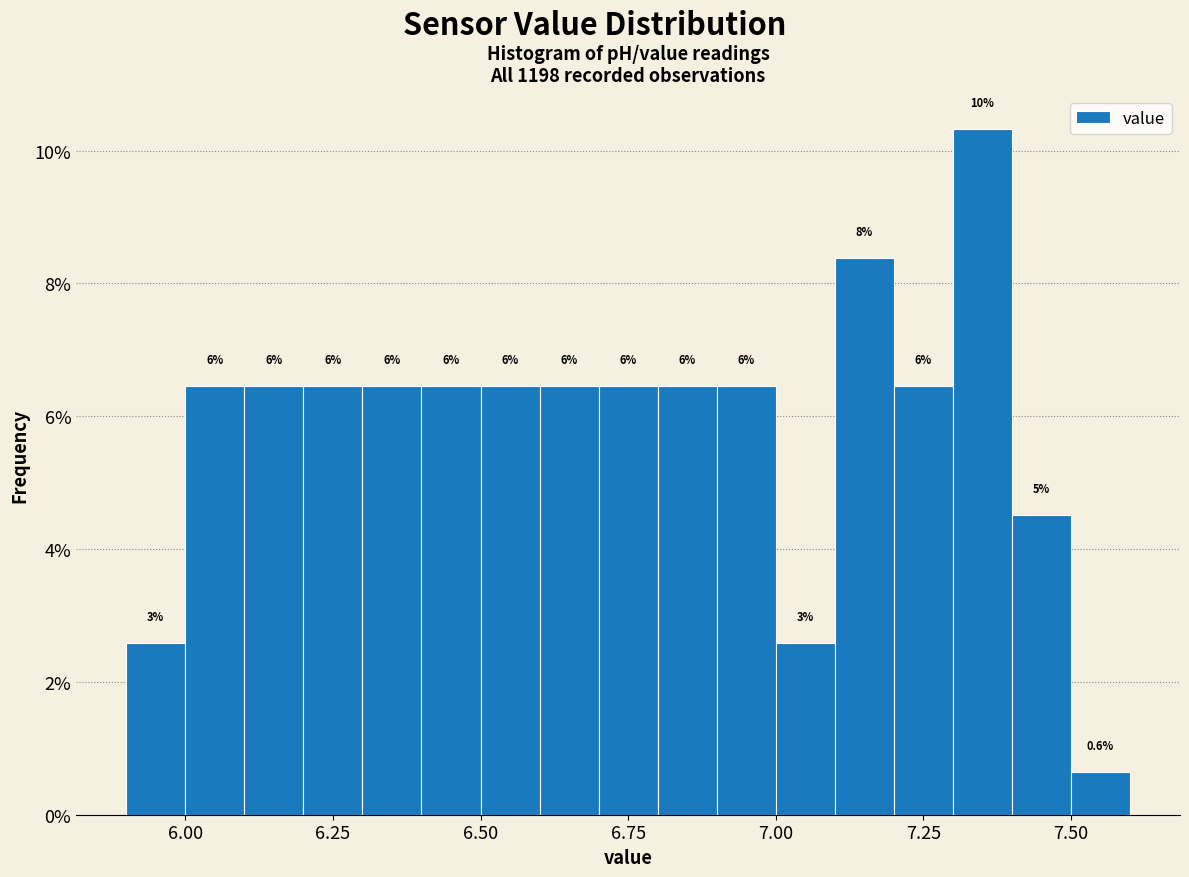

Around what value on the x-axis is the tallest bar? Give the approximate position of its centre, as read against the axis.

7.35